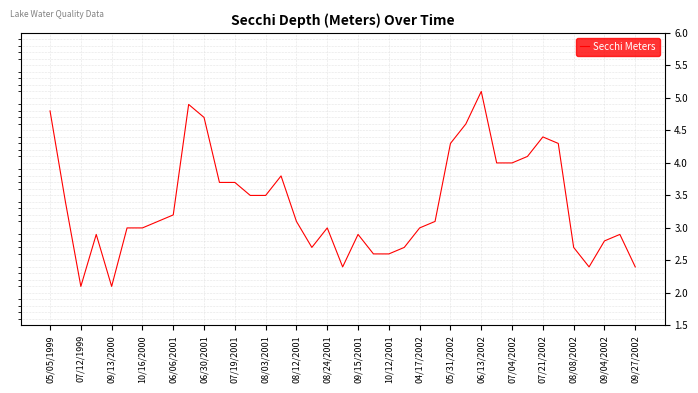

How many lines are shown in the chart?

1